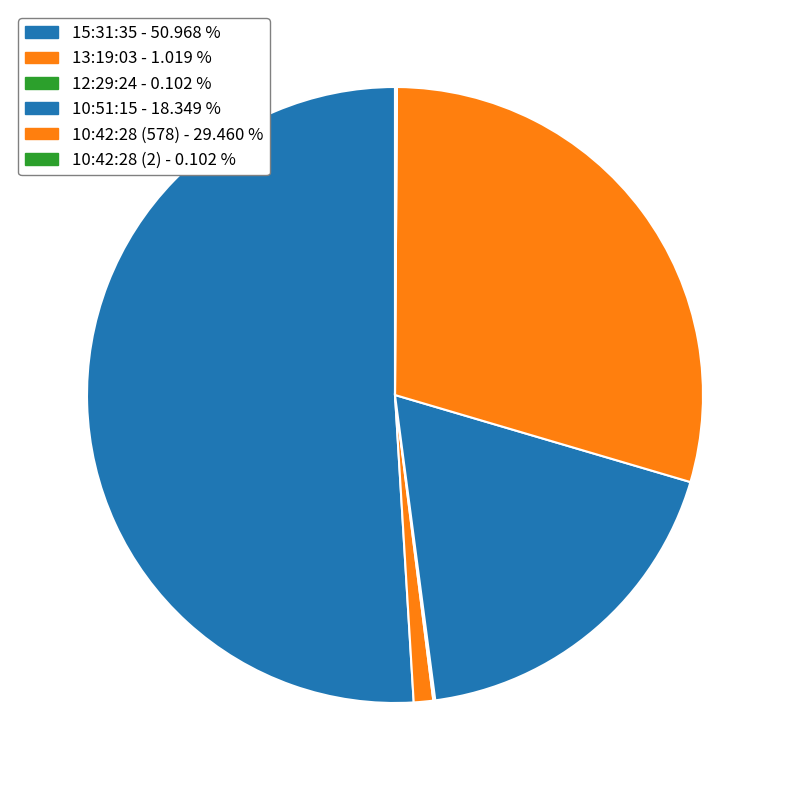

Count the number of slices in the pie.

6